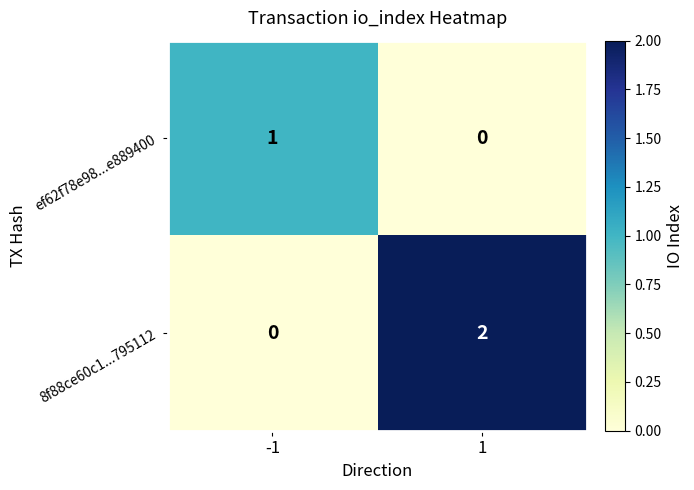

Which series has the largest range (max minus min)?

8f88ce60c1...795112